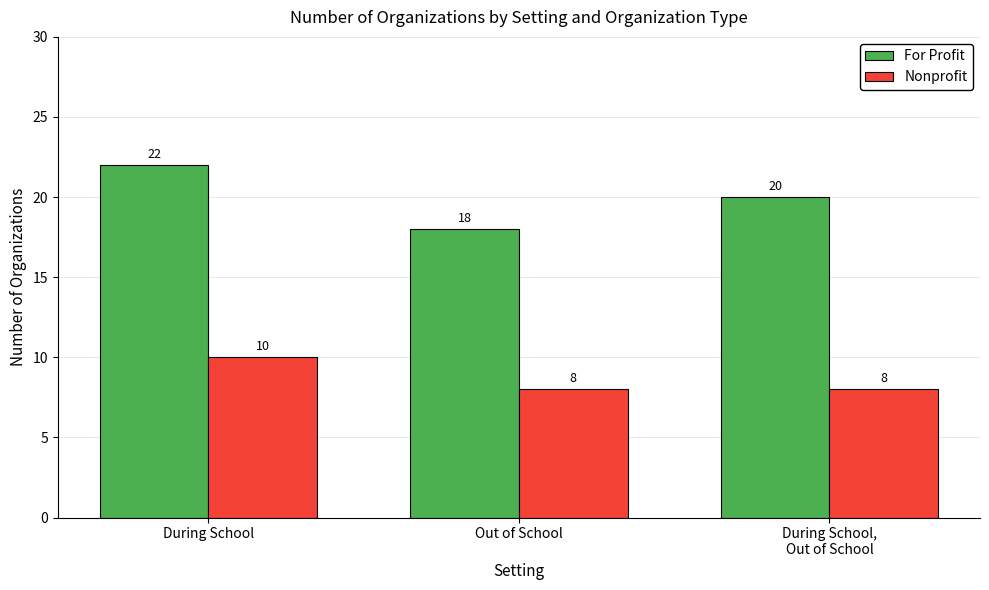

Rank the series at Out of School from highest to lowest value.

For Profit, Nonprofit